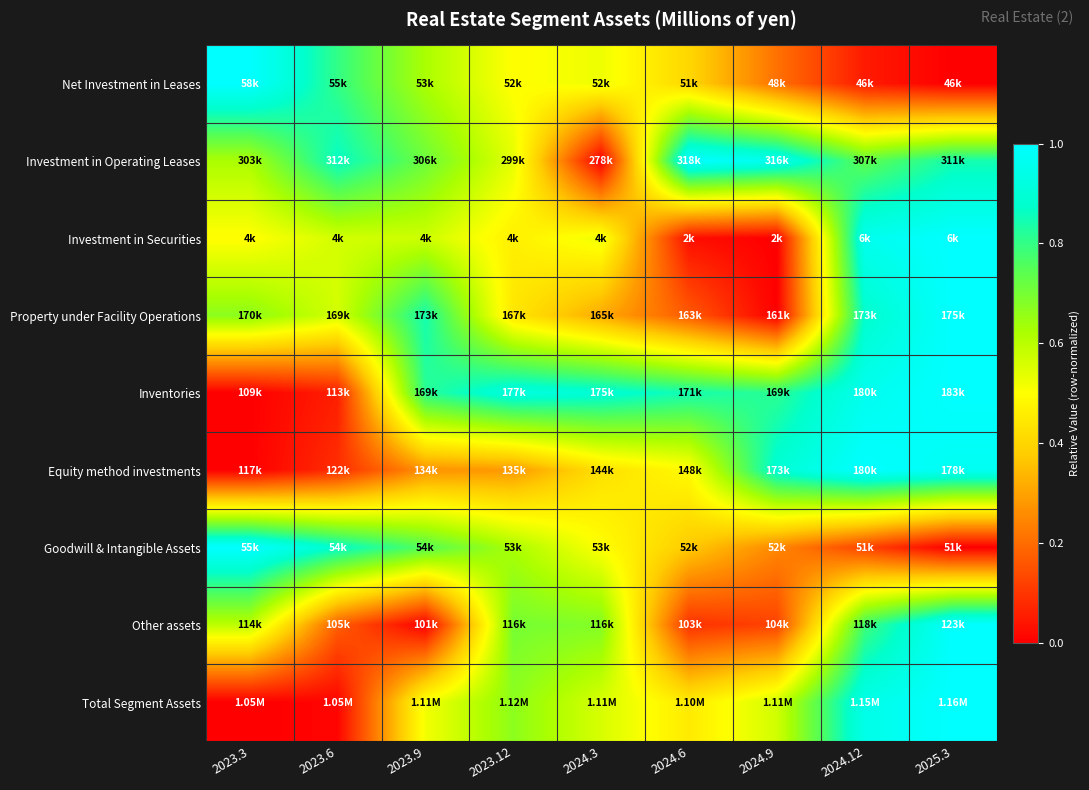

Reading right to left, what are all the values shown in this chart?

Net Investment in Leases: 2025.3=0.0	2024.12=0.1	2024.9=0.2	2024.6=0.4	2024.3=0.5	2023.12=0.5	2023.9=0.6	2023.6=0.8	2023.3=1.0
Investment in Operating Leases: 2025.3=0.8	2024.12=0.7	2024.9=1.0	2024.6=1.0	2024.3=0.0	2023.12=0.5	2023.9=0.7	2023.6=0.9	2023.3=0.6
Investment in Securities: 2025.3=1.0	2024.12=1.0	2024.9=0.0	2024.6=0.0	2024.3=0.5	2023.12=0.5	2023.9=0.6	2023.6=0.6	2023.3=0.5
Property under Facility Operations: 2025.3=1.0	2024.12=0.9	2024.9=0.0	2024.6=0.2	2024.3=0.3	2023.12=0.4	2023.9=0.8	2023.6=0.6	2023.3=0.7
Inventories: 2025.3=1.0	2024.12=1.0	2024.9=0.8	2024.6=0.8	2024.3=0.9	2023.12=0.9	2023.9=0.8	2023.6=0.1	2023.3=0.0
Equity method investments: 2025.3=1.0	2024.12=1.0	2024.9=0.9	2024.6=0.5	2024.3=0.4	2023.12=0.3	2023.9=0.3	2023.6=0.1	2023.3=0.0
Goodwill & Intangible Assets: 2025.3=0.0	2024.12=0.1	2024.9=0.3	2024.6=0.4	2024.3=0.5	2023.12=0.6	2023.9=0.7	2023.6=0.9	2023.3=1.0
Other assets: 2025.3=1.0	2024.12=0.8	2024.9=0.1	2024.6=0.1	2024.3=0.7	2023.12=0.7	2023.9=0.0	2023.6=0.2	2023.3=0.6
Total Segment Assets: 2025.3=1.0	2024.12=0.9	2024.9=0.6	2024.6=0.5	2024.3=0.6	2023.12=0.7	2023.9=0.5	2023.6=0.0	2023.3=0.0